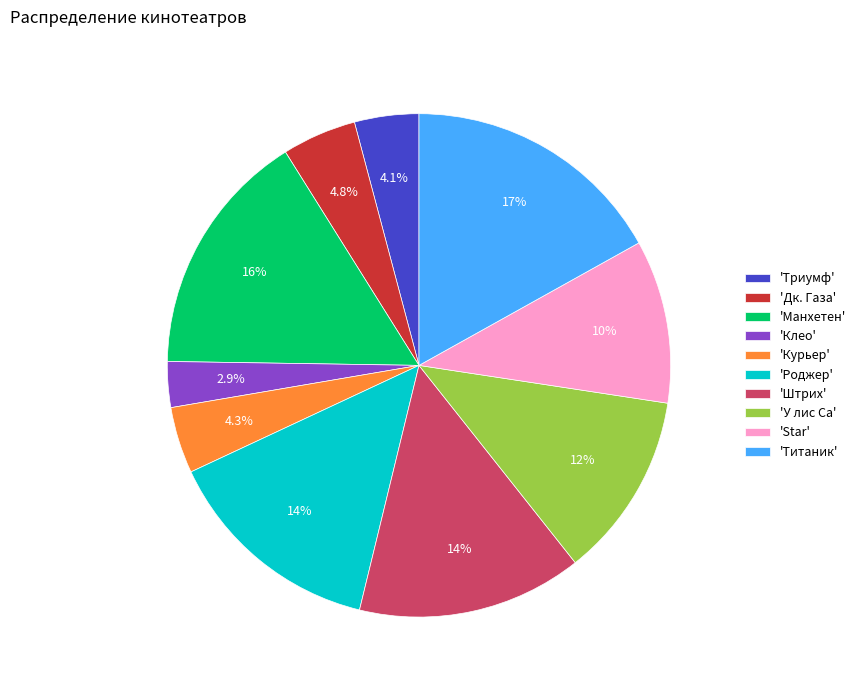

Which has a higher value, 'Триумф' or 'Штрих'?

'Штрих'